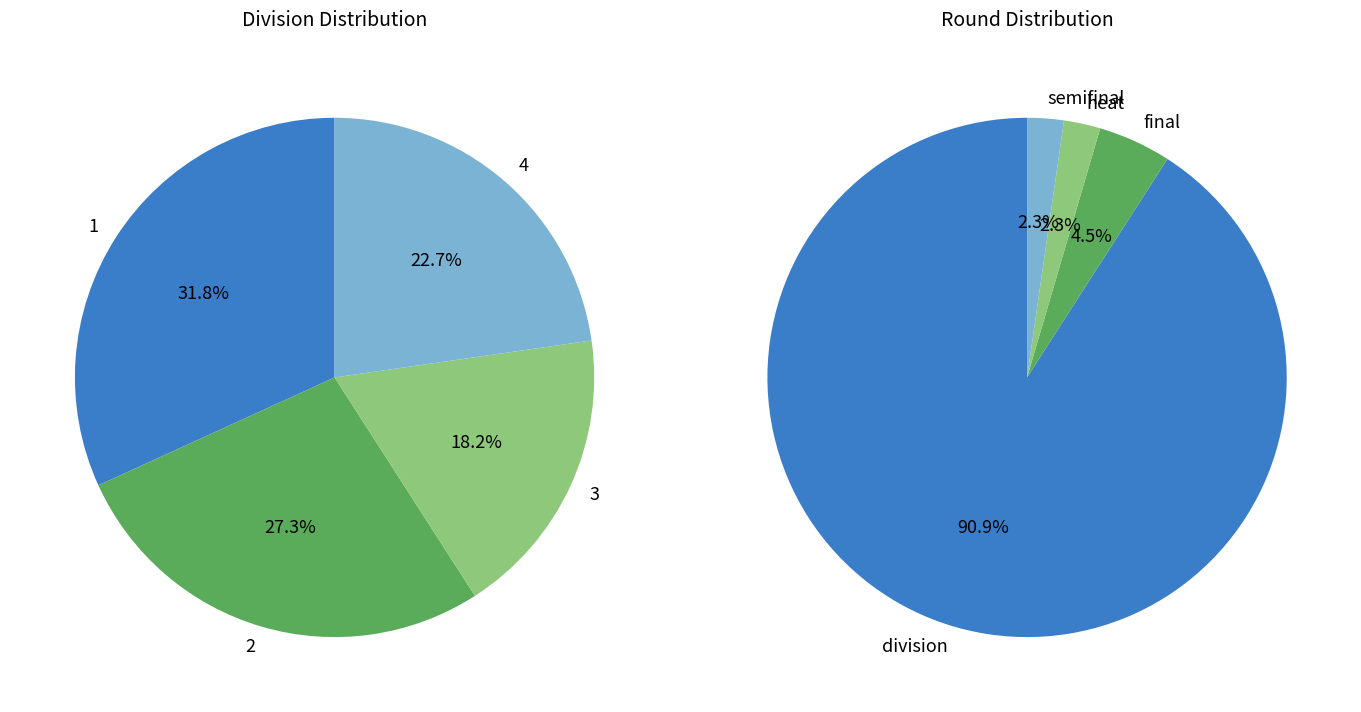

To the nearest percent, what is the average slice percentage?

25%